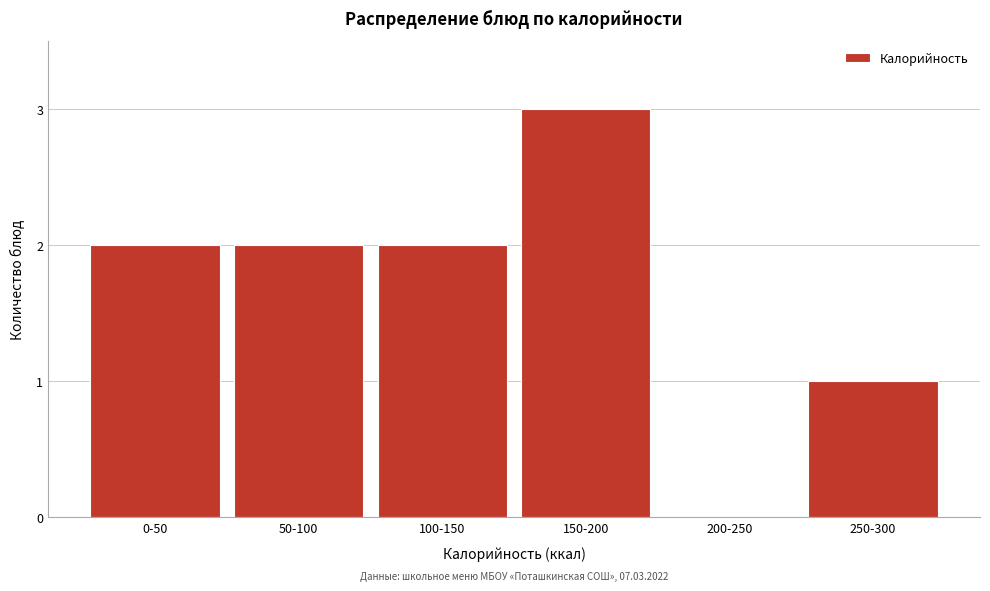

Reading left to right, list all the values displayed in this chart.

0-50=2	50-100=2	100-150=2	150-200=3	200-250=0	250-300=1